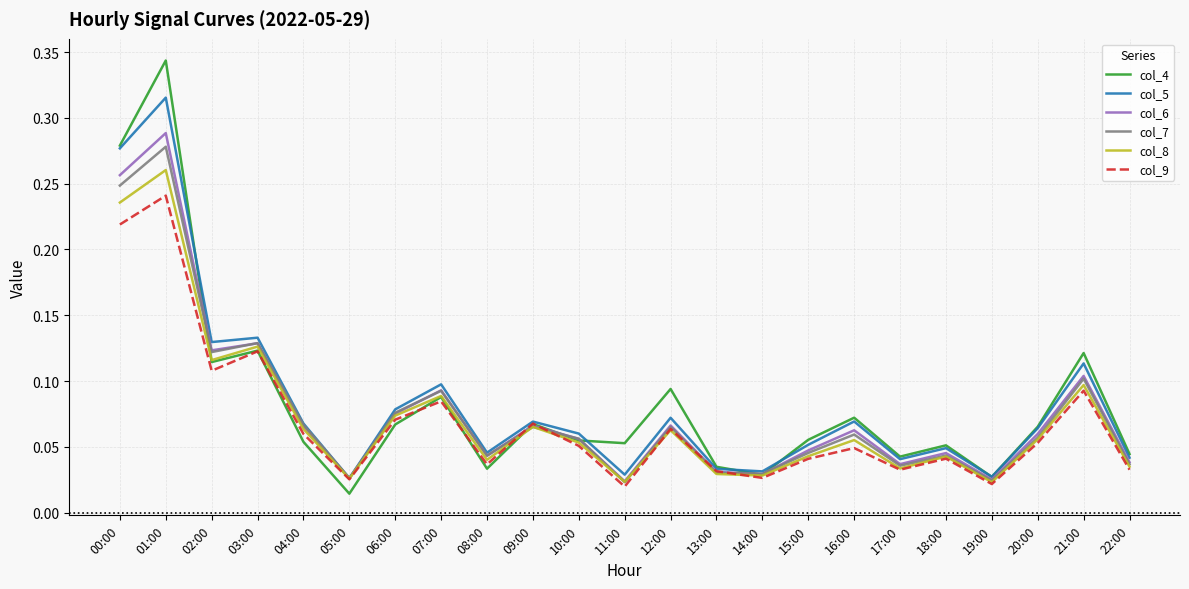

The col_8 series shows 0.0 at 10:00. True or false?

False